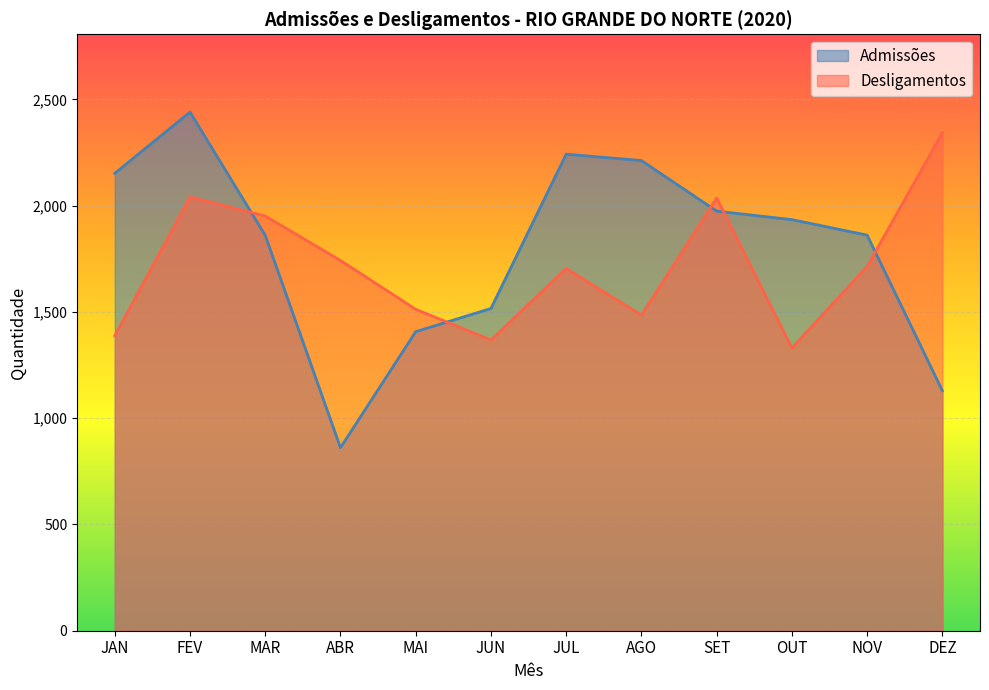

What is the total value across all series at MAI?

2919